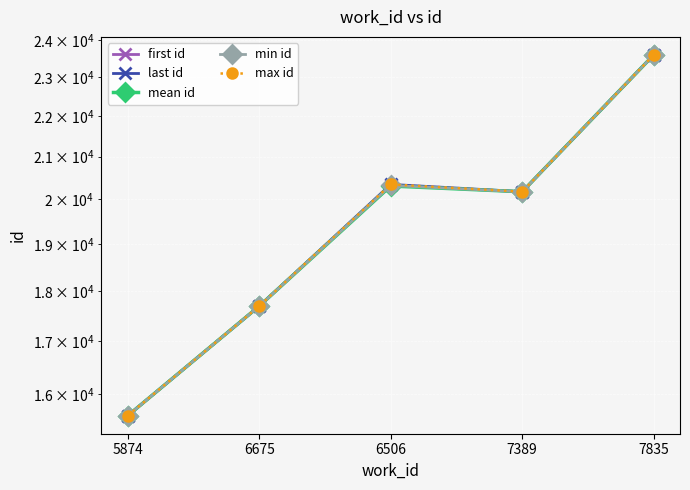

How many distinct data groups are displayed?

5